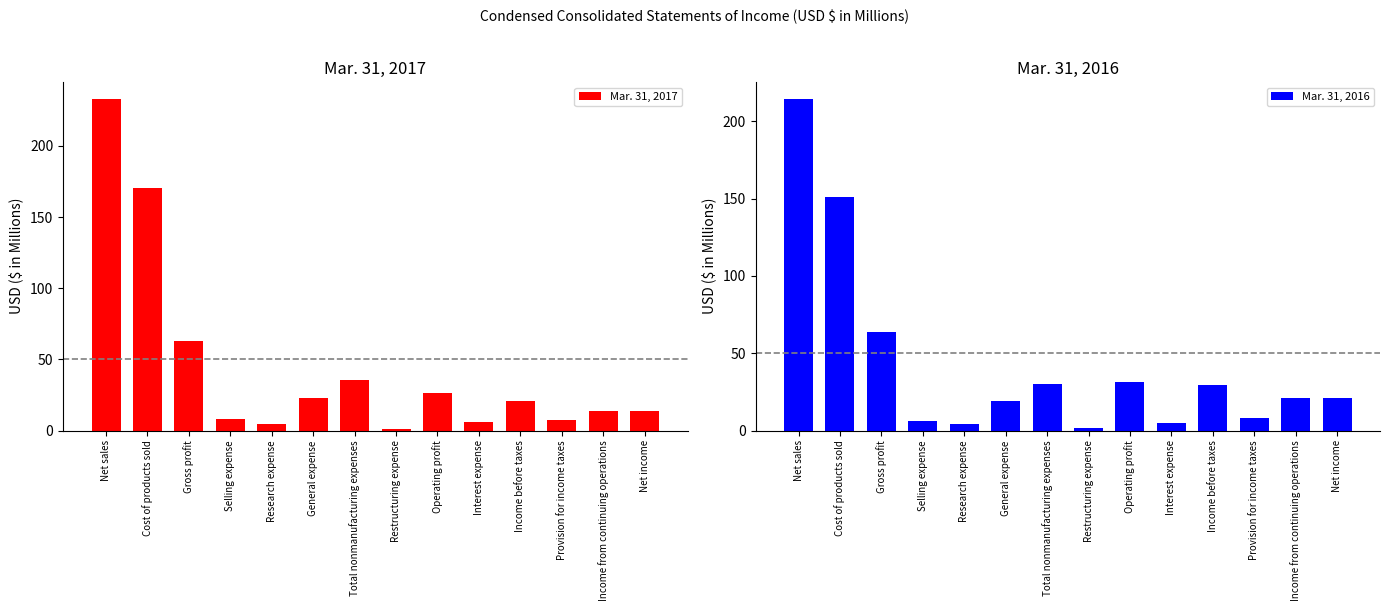

Reading right to left, what are all the values shown in this chart?

Mar. 31, 2017: Net income=13.7	Income from continuing operations=13.7	Provision for income taxes=7.1	Income before taxes=20.7	Interest expense=5.8	Operating profit=26.6	Restructuring expense=1.1	Total nonmanufacturing expenses=35.4	General expense=22.7	Research expense=4.4	Selling expense=8.3	Gross profit=63.1	Cost of products sold=170.2	Net sales=233.3
Mar. 31, 2016: Net income=21.1	Income from continuing operations=21.1	Provision for income taxes=8.1	Income before taxes=29.3	Interest expense=4.6	Operating profit=31.6	Restructuring expense=1.8	Total nonmanufacturing expenses=30.1	General expense=19.4	Research expense=4.3	Selling expense=6.4	Gross profit=63.5	Cost of products sold=151.1	Net sales=214.6